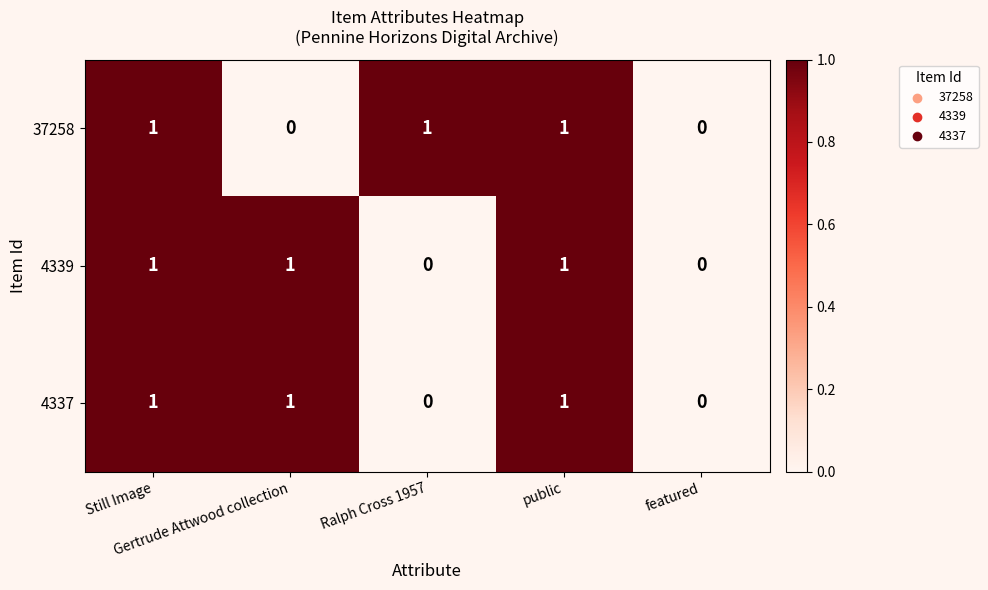

What is the sum of all 37258 values?

3